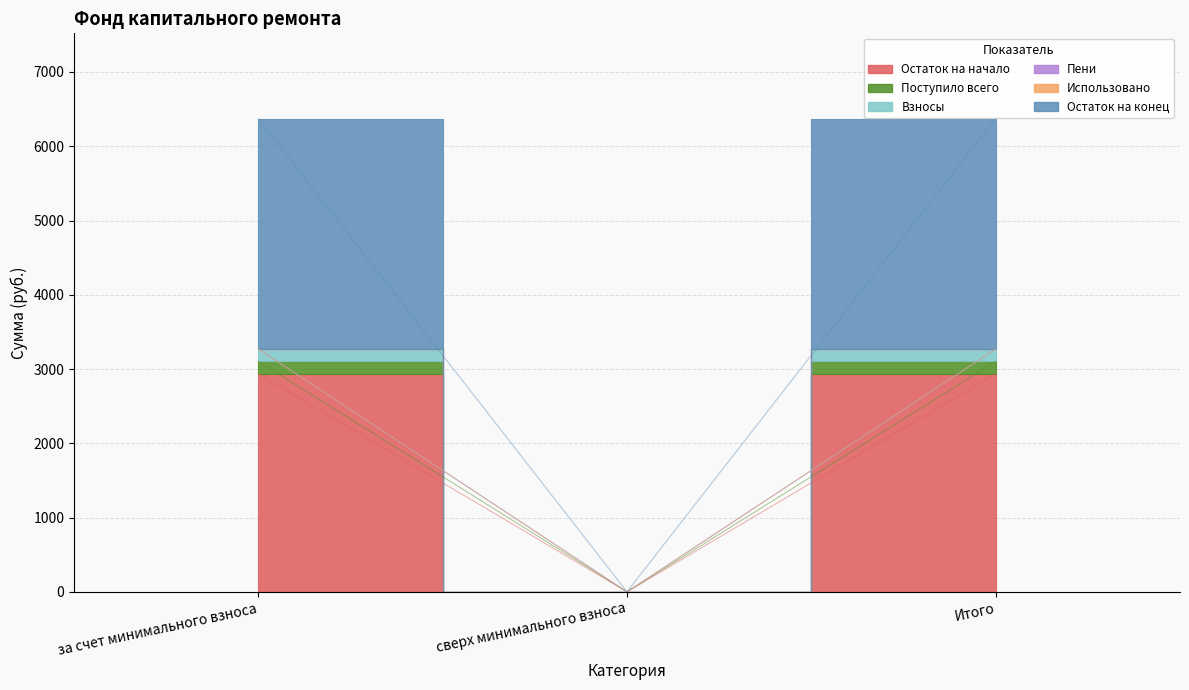

At which label does Остаток на конец first exceed 3270?

за счет минимального взноса